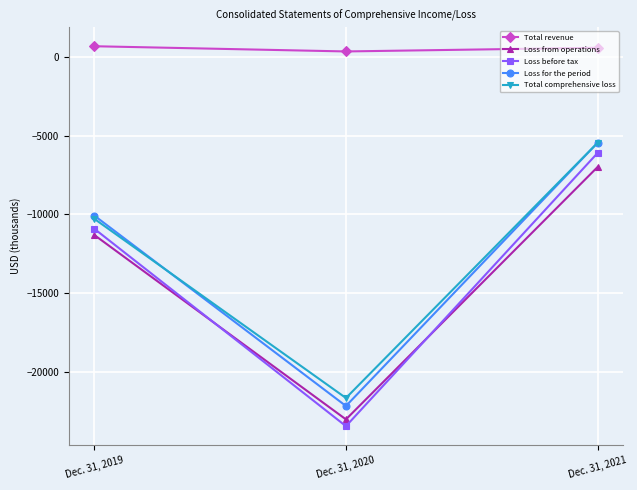

The value of Loss for the period at Dec. 31, 2020 is -22189. True or false?

True